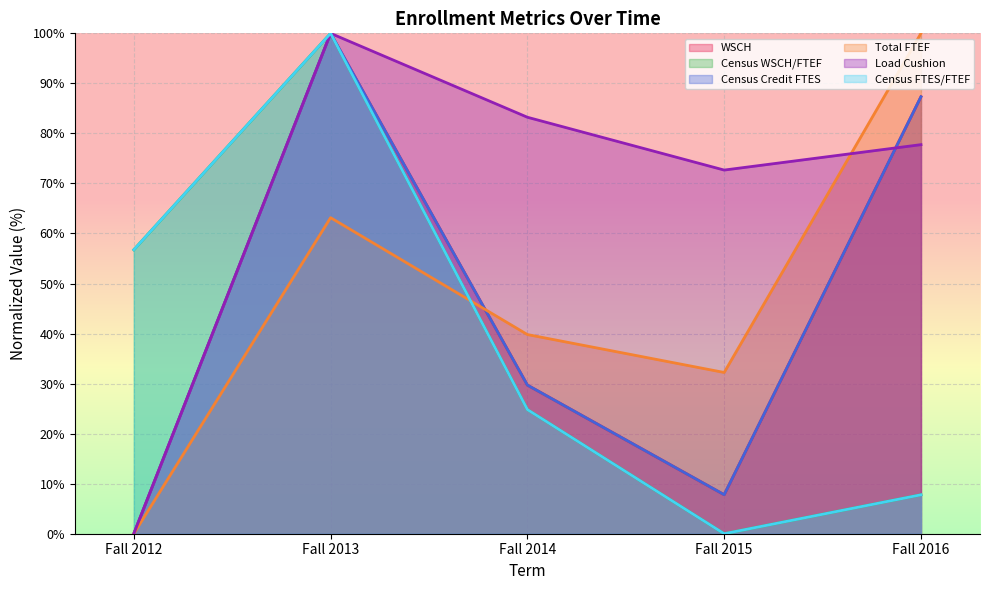

Which series has the widest spread of values?

WSCH